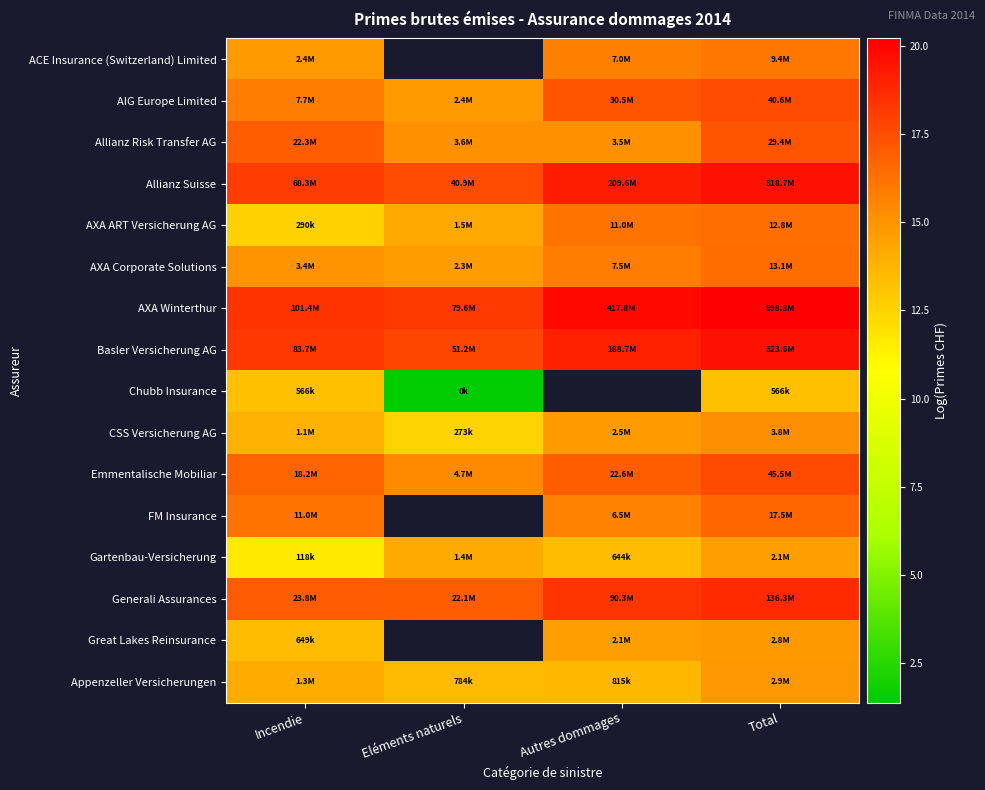

What is the maximum value for ACE Insurance (Switzerland) Limited?

16.1